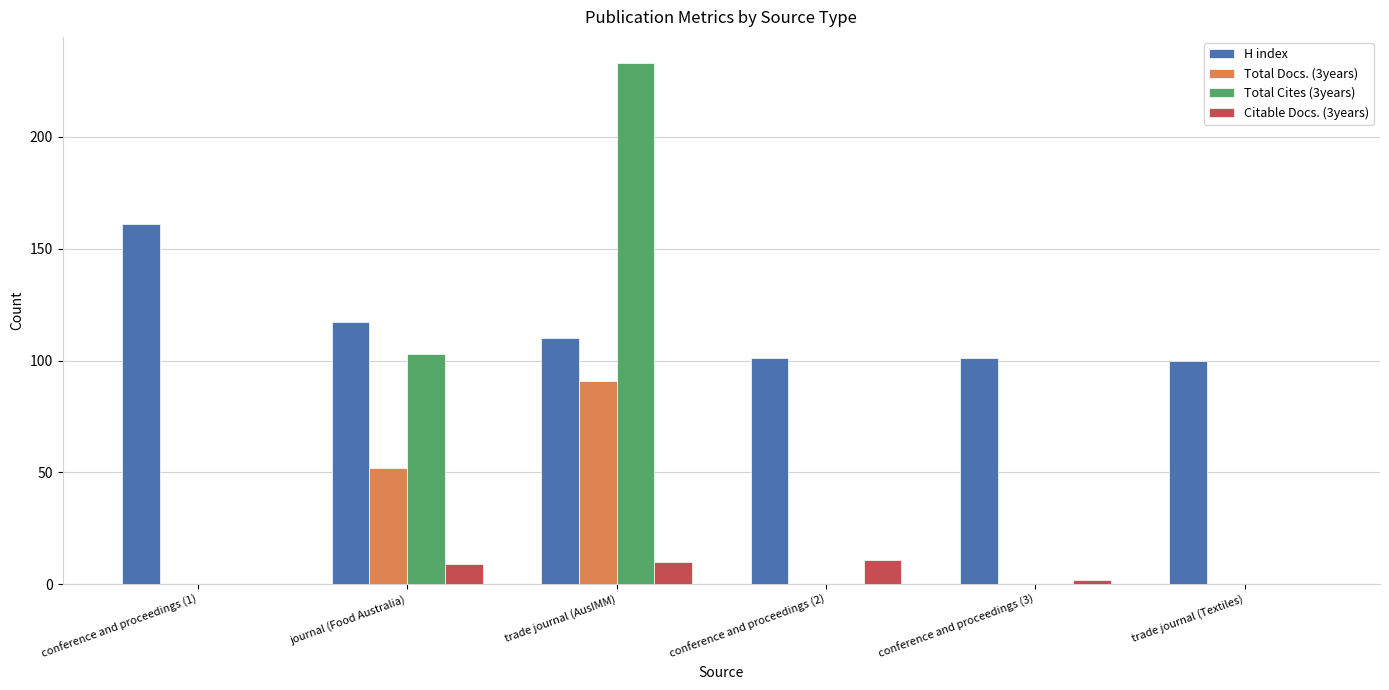

Between conference and proceedings (1) and journal (Food Australia), which series saw the biggest shift?

Total Cites (3years)